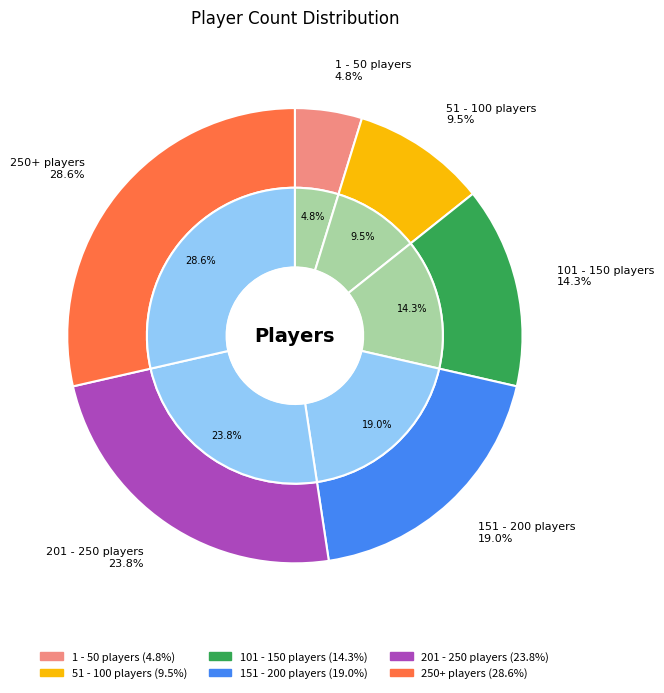

Is 250+ players the majority of the pie?

No